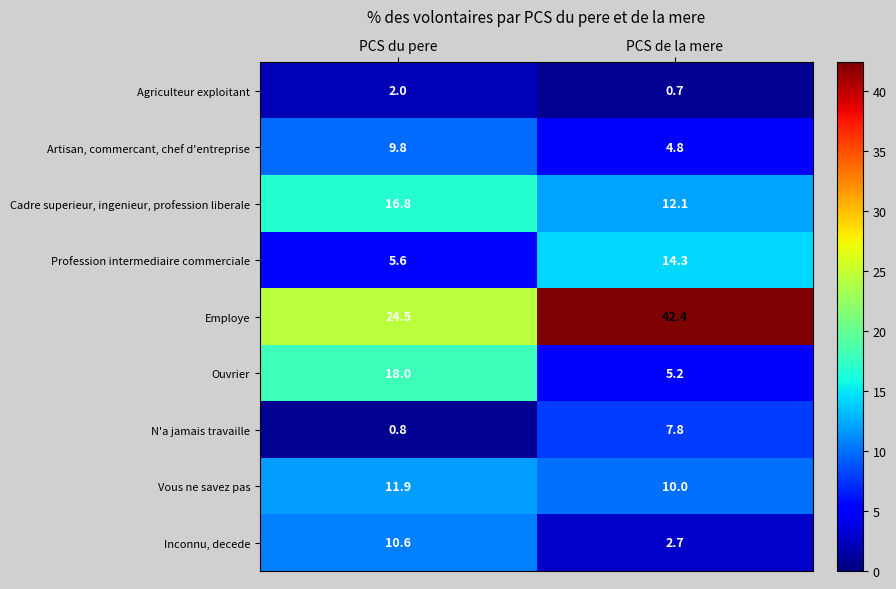

What is the total value across all series at PCS du pere?

100.0